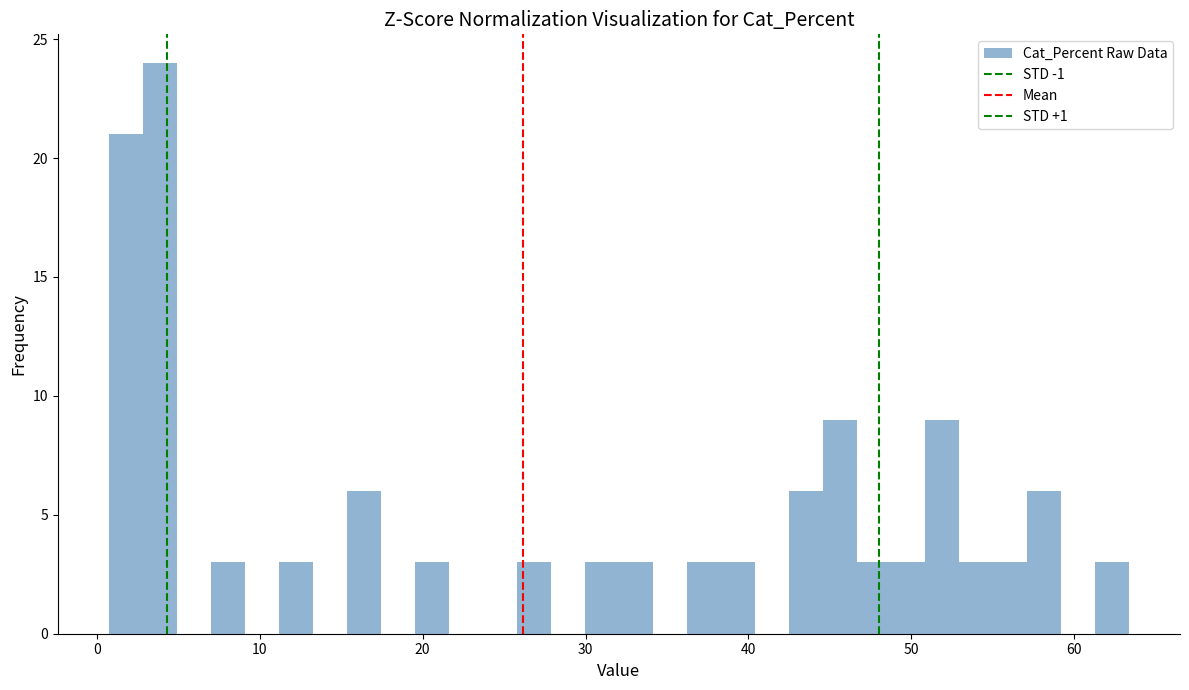

Around what value on the x-axis is the tallest bar? Give the approximate position of its centre, as read against the axis.

4